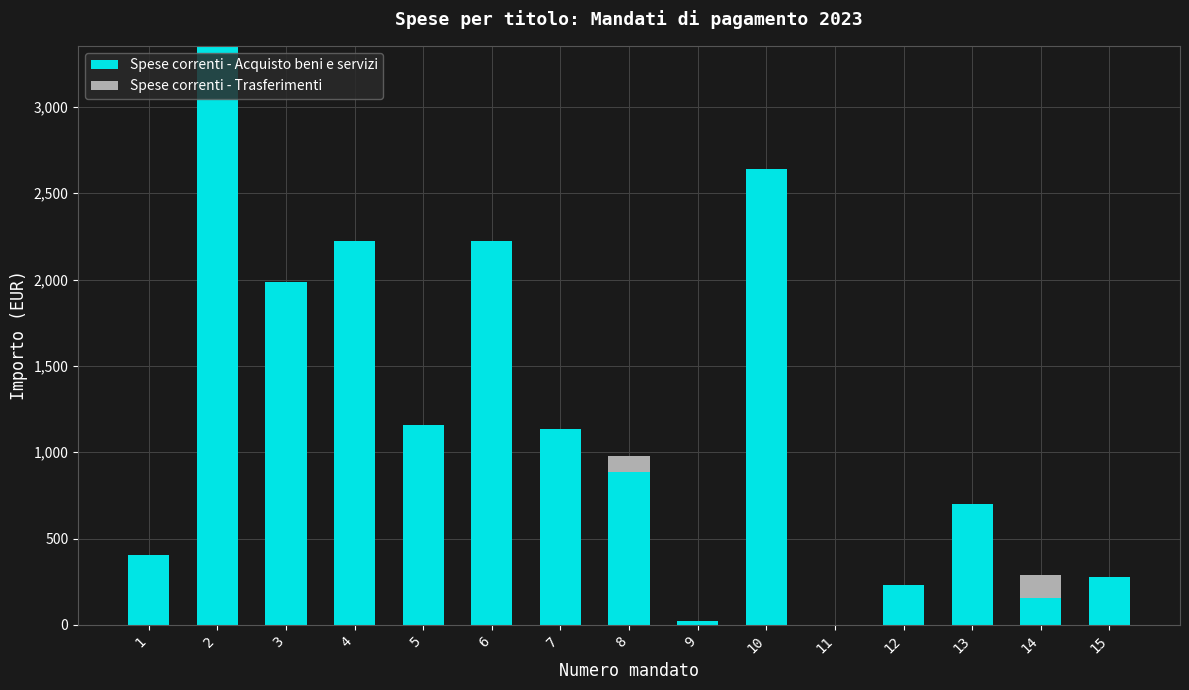

What is the sum of all Spese correnti - Acquisto beni e servizi values?

17394